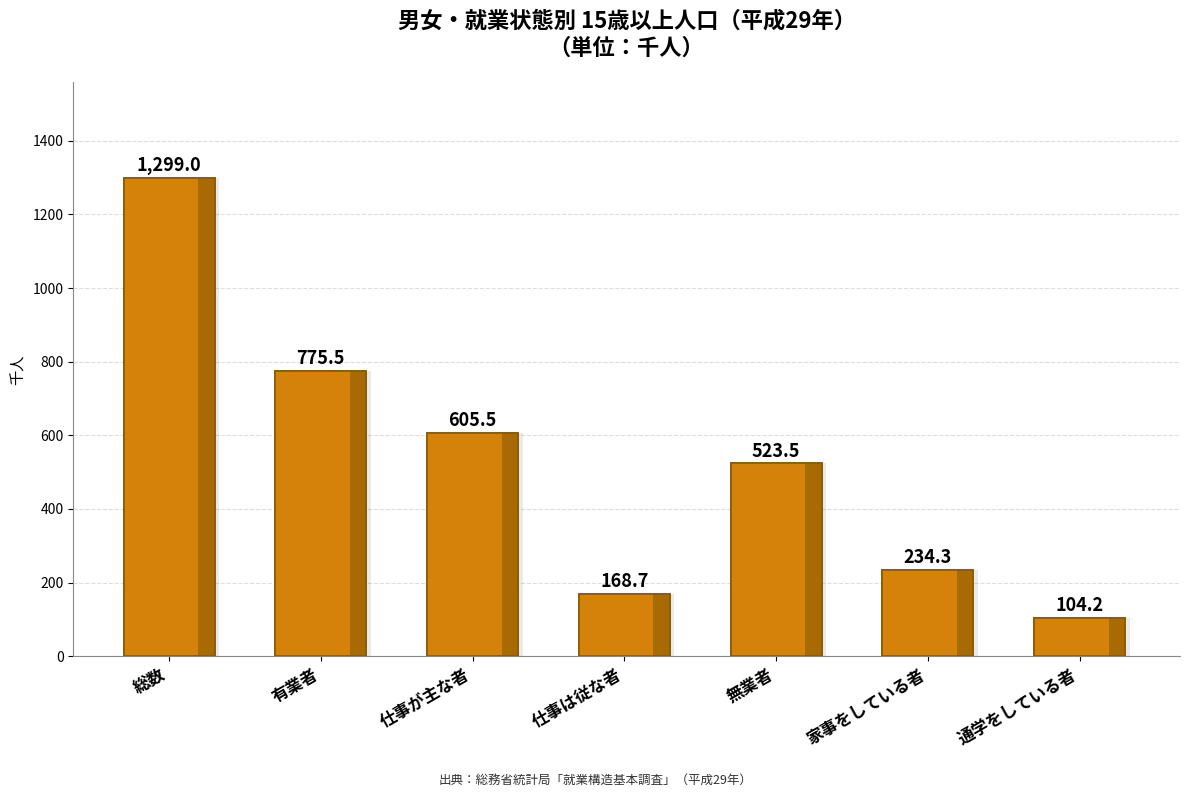

The chart shows a value of 234.3 at 家事をしている者. True or false?

True